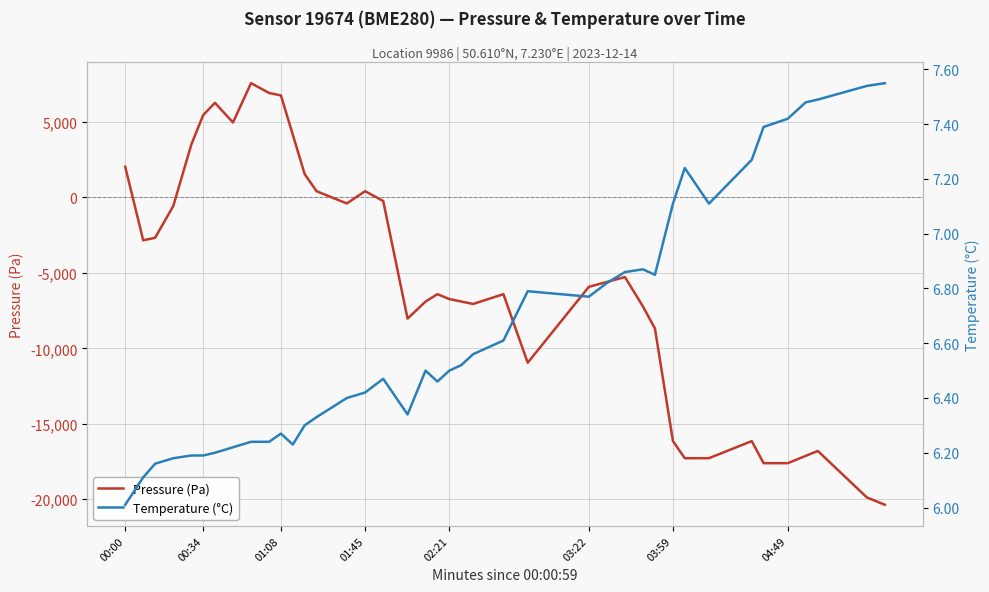

What are all the series names shown in the legend?

Pressure (Pa), Temperature (°C)